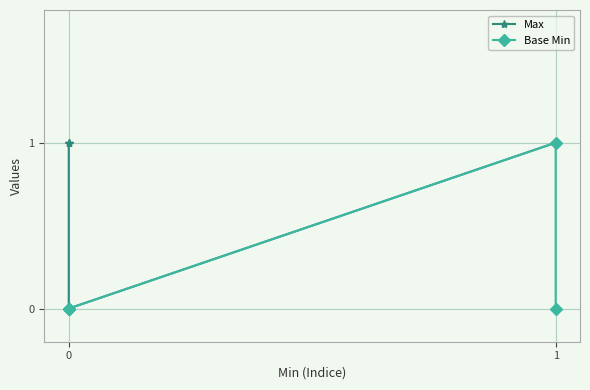

Which series has the largest range (max minus min)?

Max